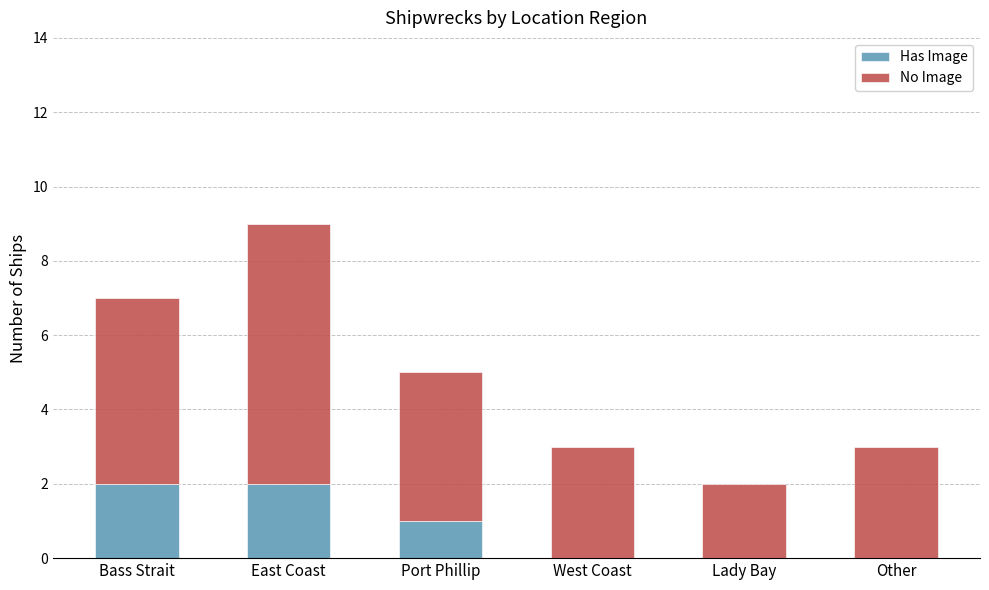

At which category is the sum across all series the highest?

East Coast